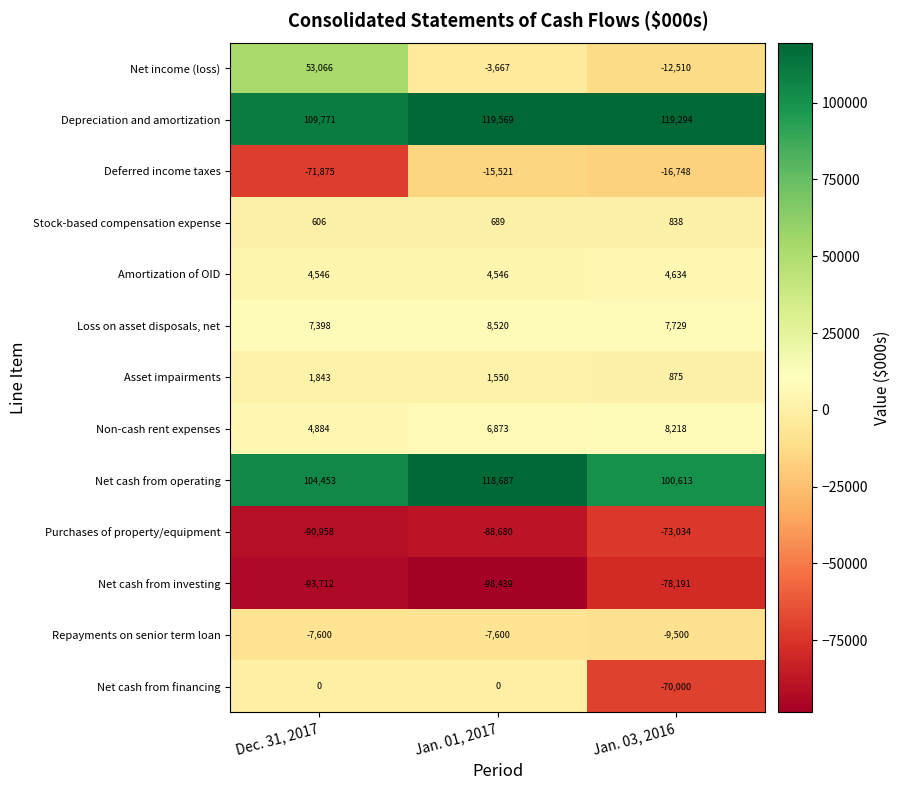

Rank the series at Jan. 03, 2016 from highest to lowest value.

Depreciation and amortization, Net cash from operating, Non-cash rent expenses, Loss on asset disposals, net, Amortization of OID, Asset impairments, Stock-based compensation expense, Repayments on senior term loan, Net income (loss), Deferred income taxes, Net cash from financing, Purchases of property/equipment, Net cash from investing